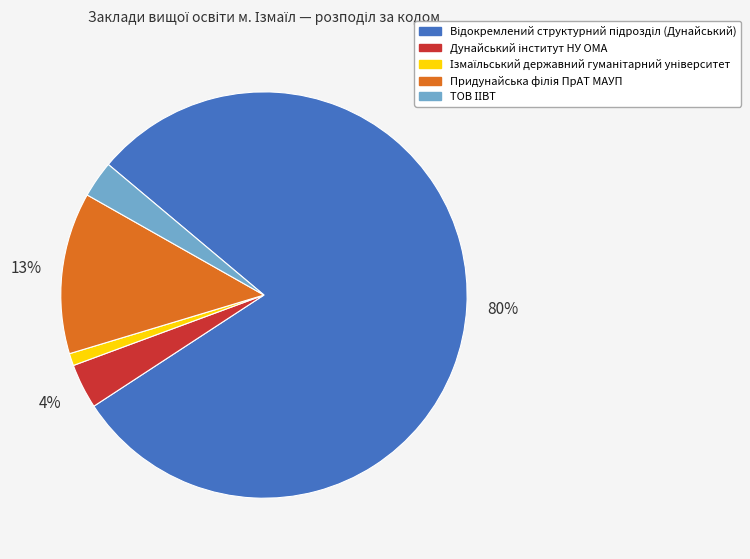

Is there any slice that represents more than half of the pie?

Yes